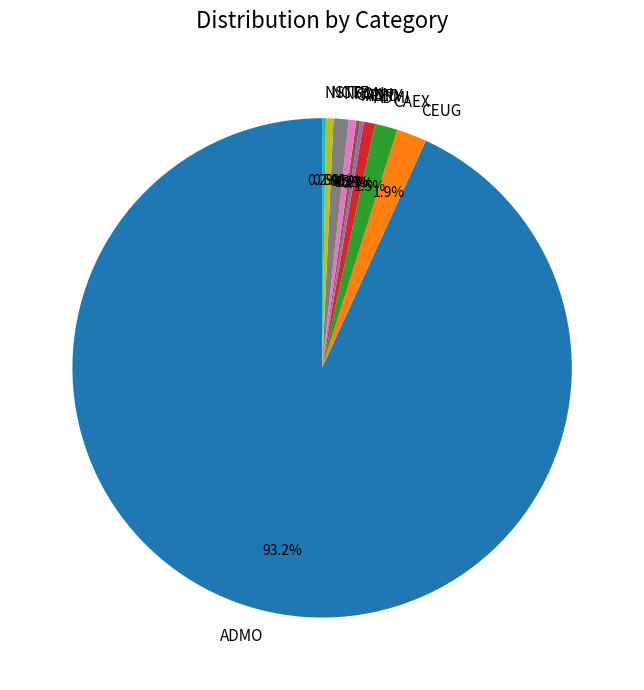

What portion of the pie excludes NCTE?

99.5%